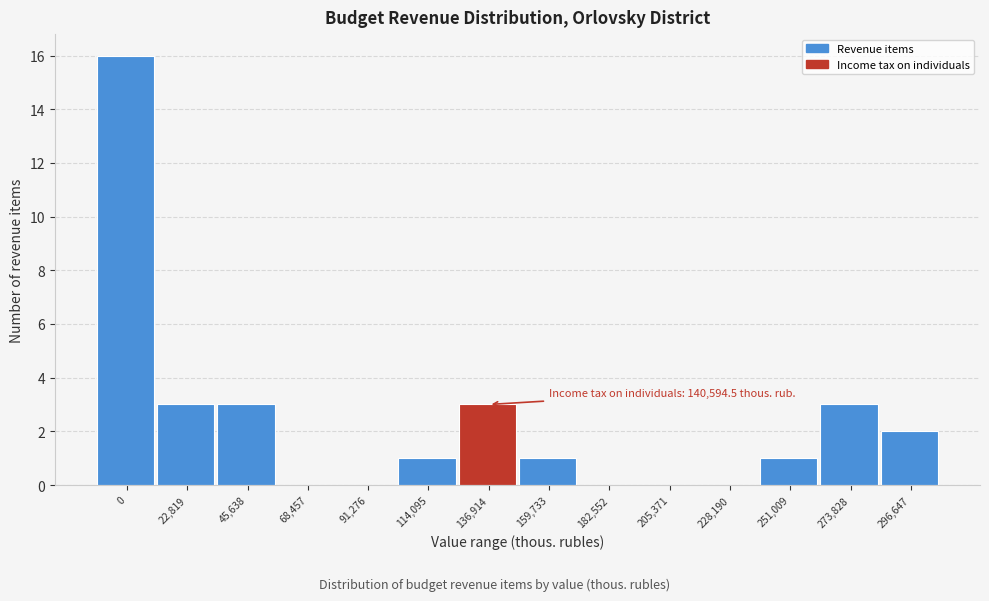

Reading left to right, extract all data points from this chart.

0=16	22,819=3	45,638=3	68,457=0	91,276=0	114,095=1	136,914=3	159,733=1	182,552=0	205,371=0	228,190=0	251,009=1	273,828=3	296,647=2